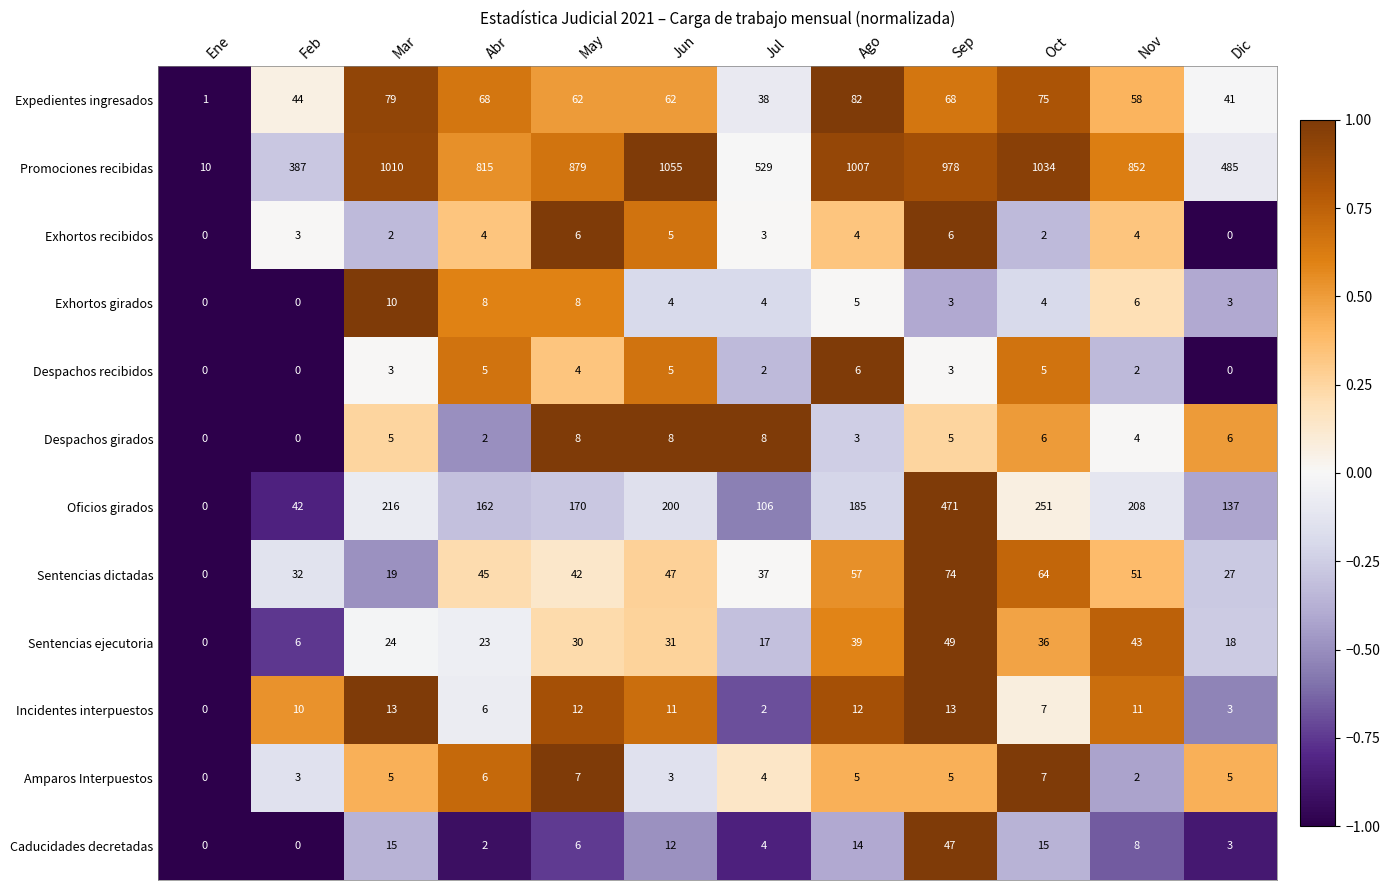

Which series has the largest total across all categories?

Promociones recibidas